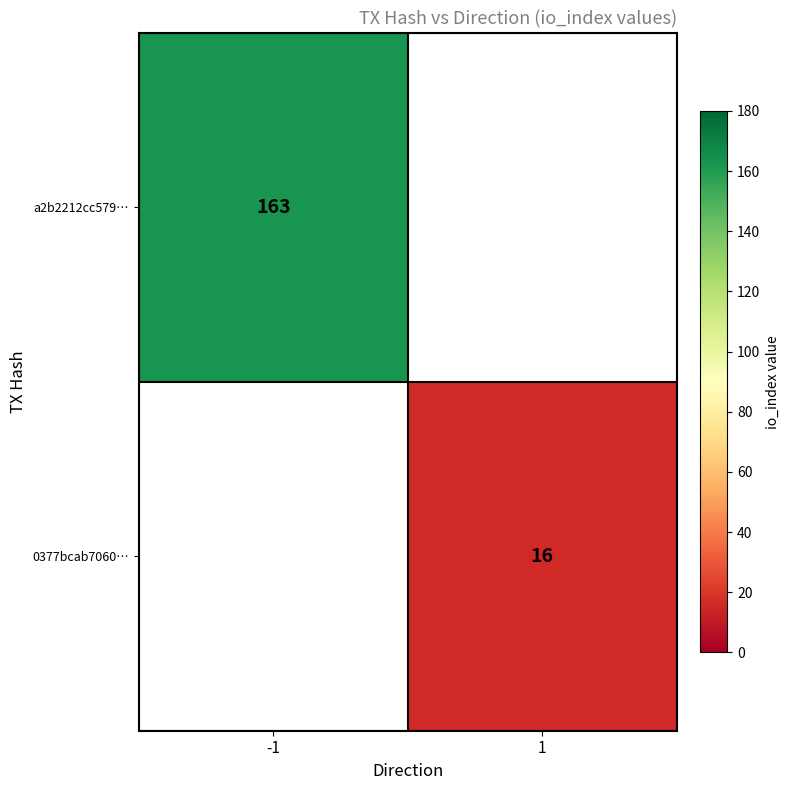

Is it true that a2b2212cc579… equals 163 at -1?

True